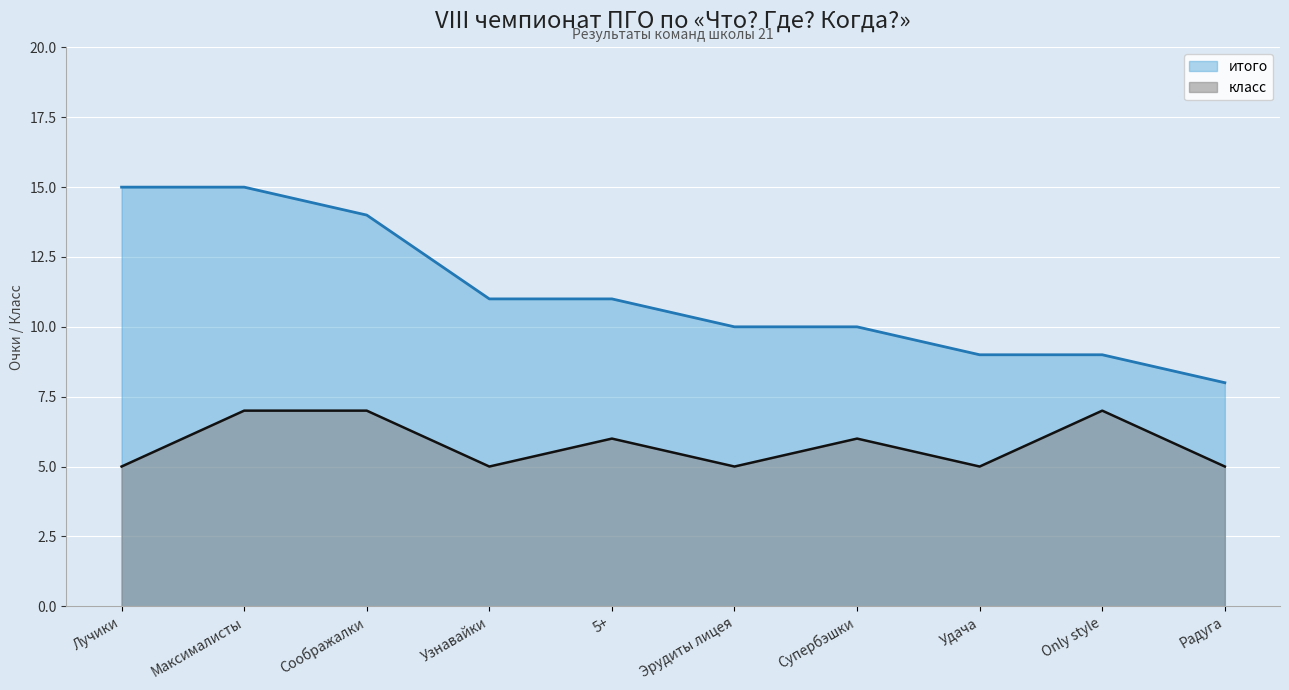

True or false: итого and класс cross at least once.

False